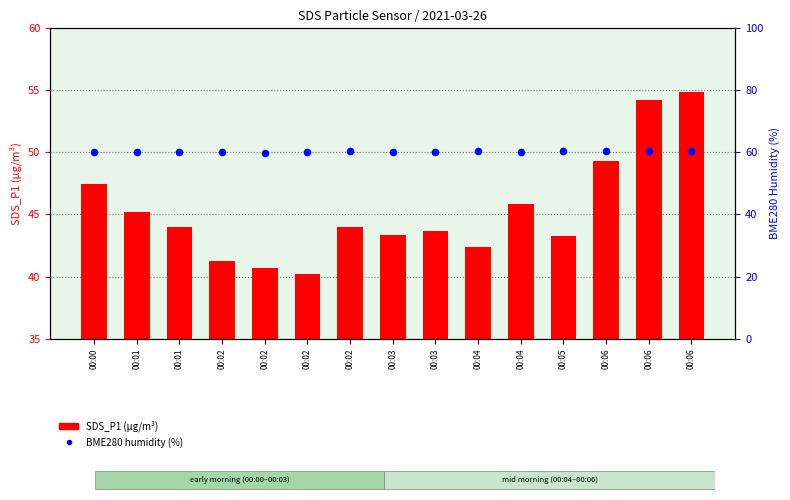

At how many categories does at least one series exceed 51?

15